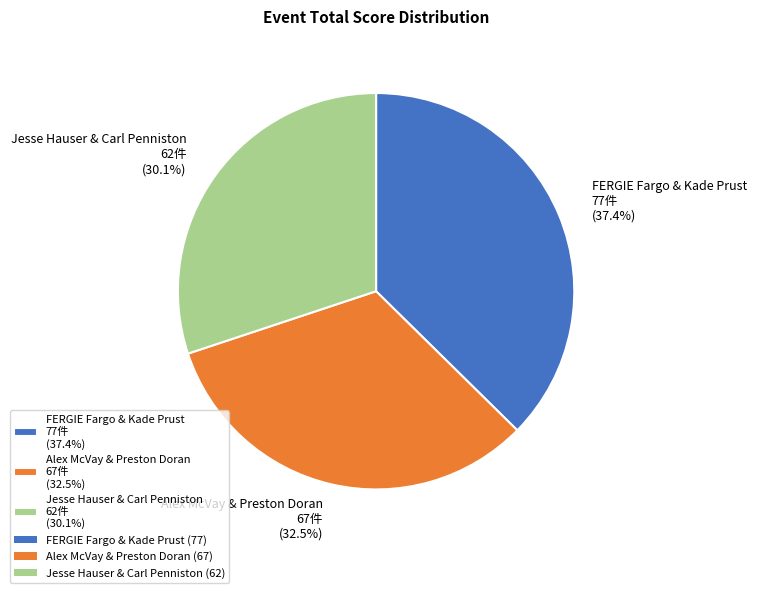

Count the number of slices in the pie.

3